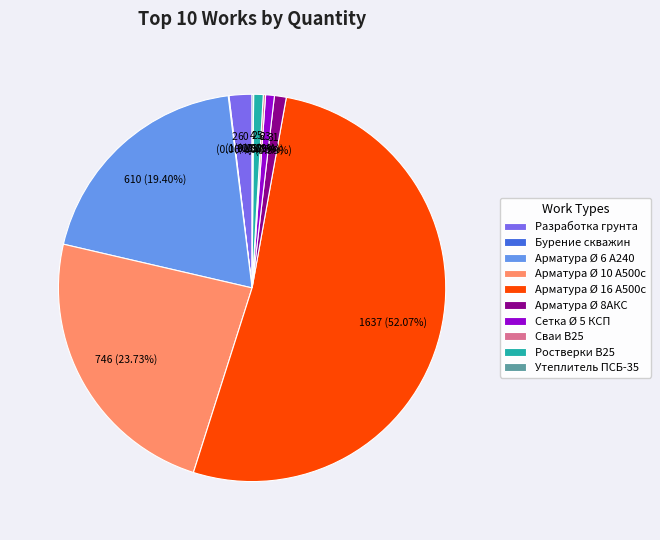

Which category has the biggest portion of the pie?

Арматура Ø 16 А500с